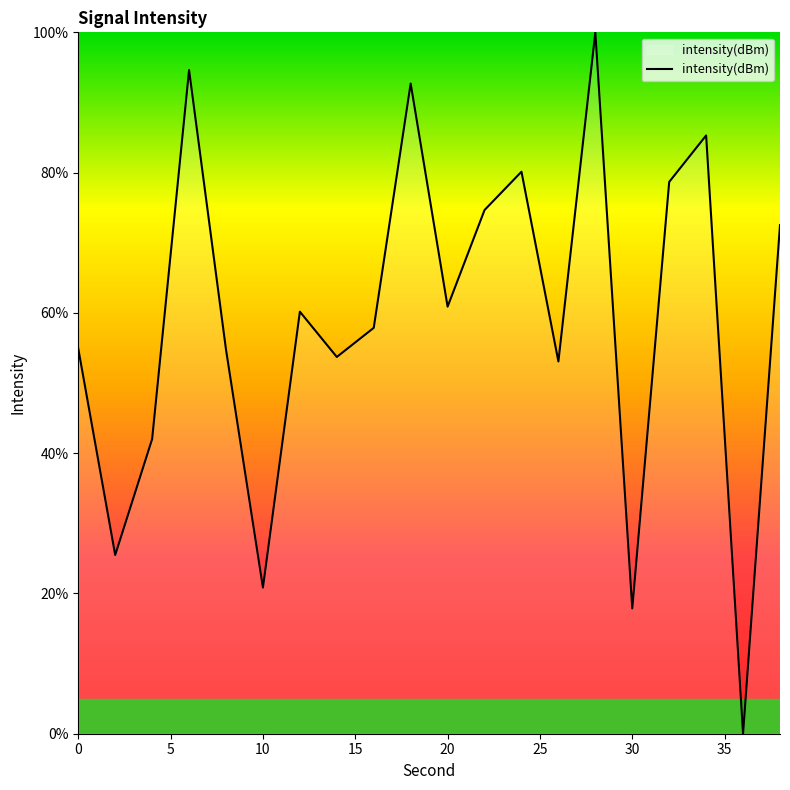

What is the greatest value displayed?

100.0